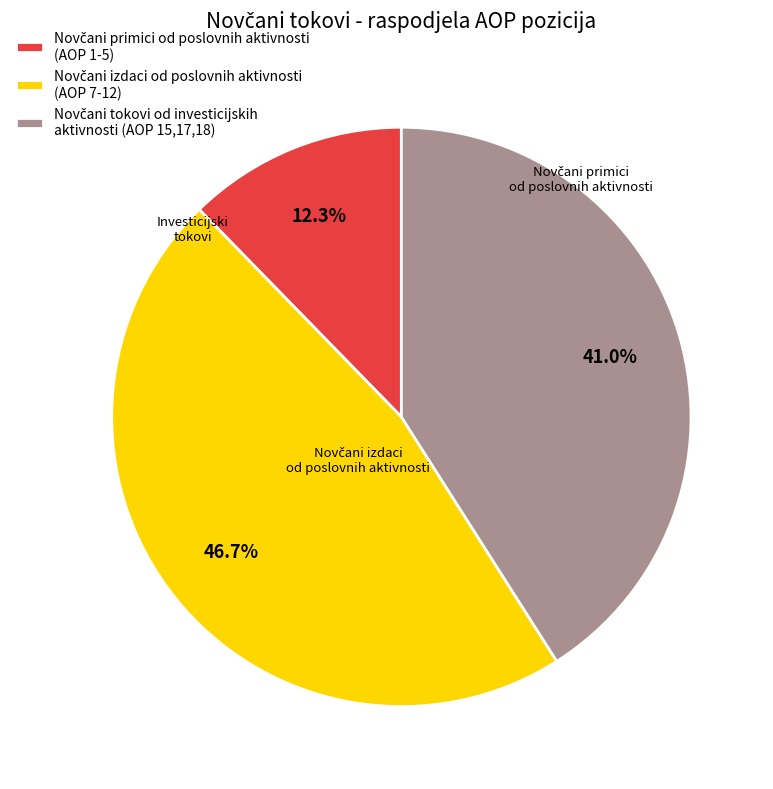

Is there a majority slice in this chart?

No